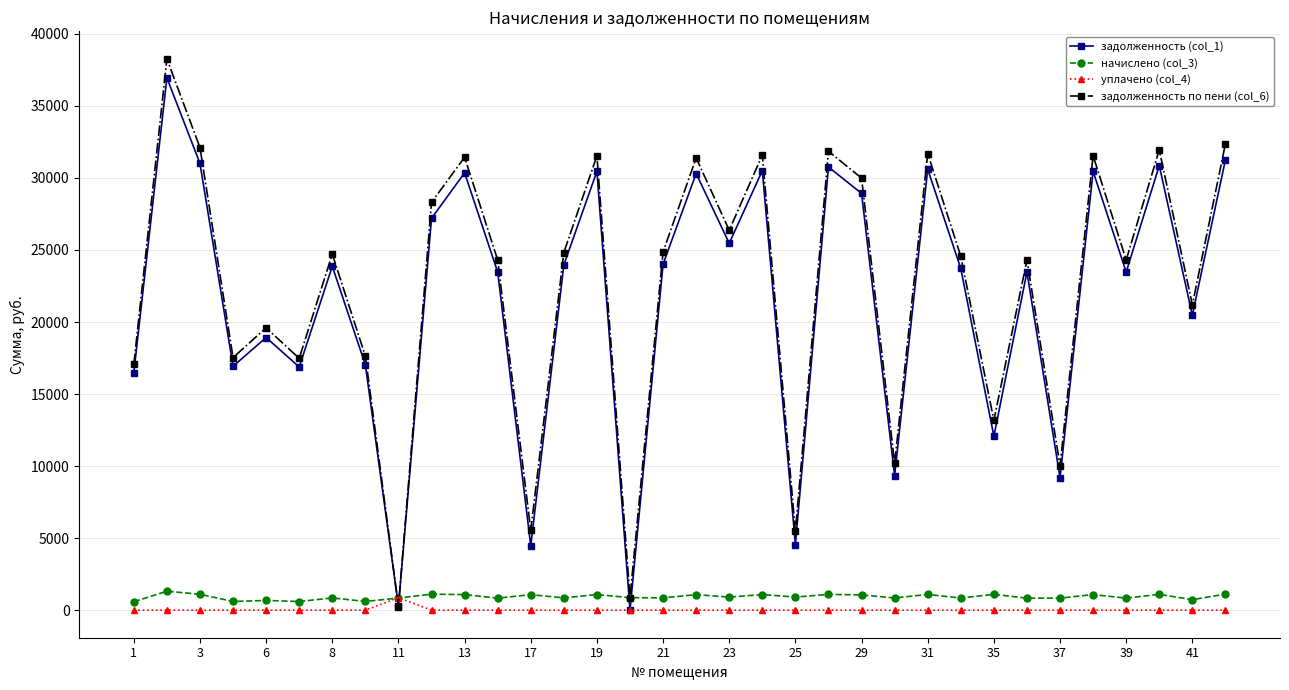

What are all the series names shown in the legend?

задолженность (col_1), начислено (col_3), уплачено (col_4), задолженность по пени (col_6)